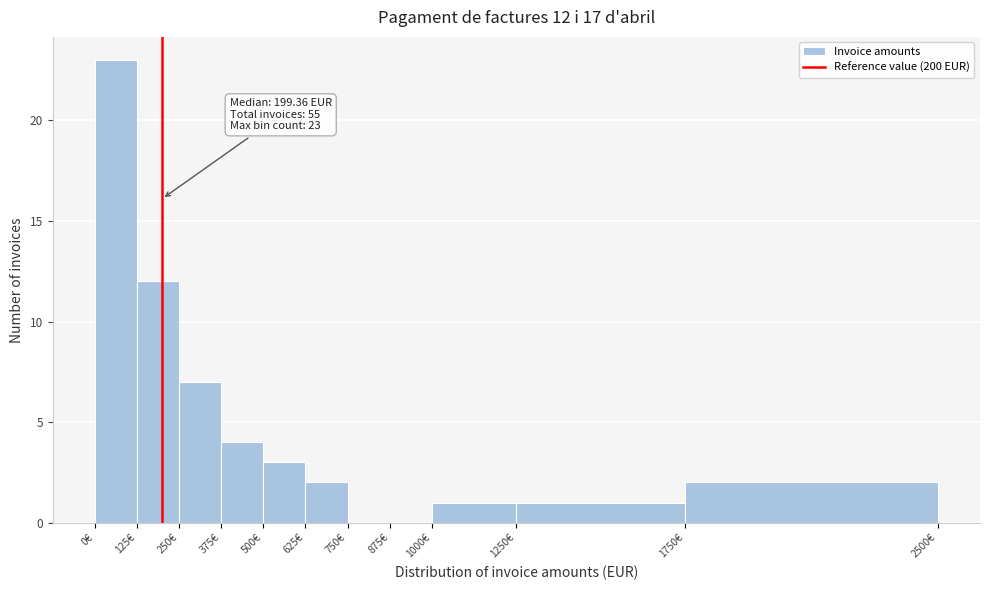

Which range on the x-axis has the tallest bar?

0 to 125